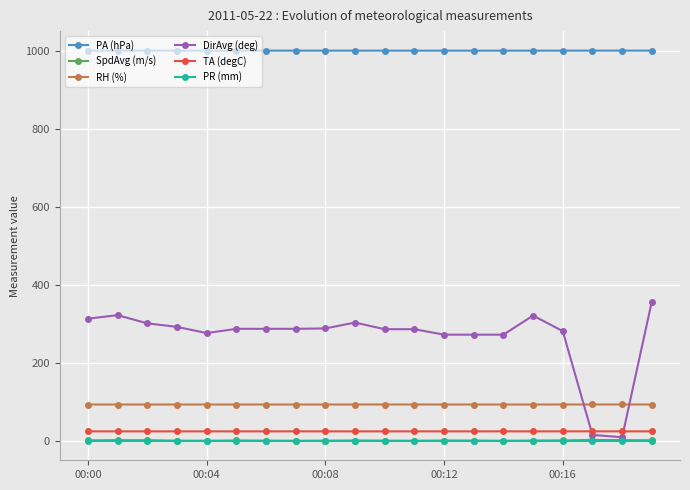

Which series has the largest range (max minus min)?

DirAvg (deg)